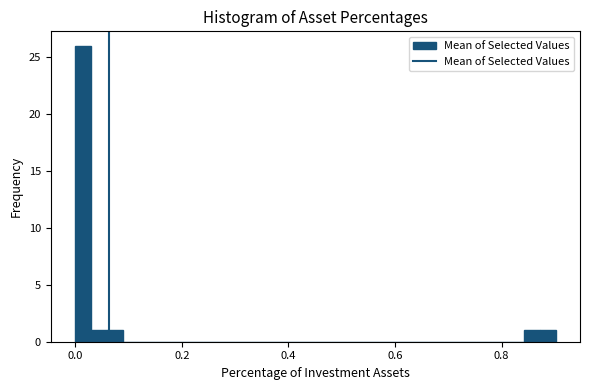

Around what value on the x-axis is the tallest bar? Give the approximate position of its centre, as read against the axis.

0.02